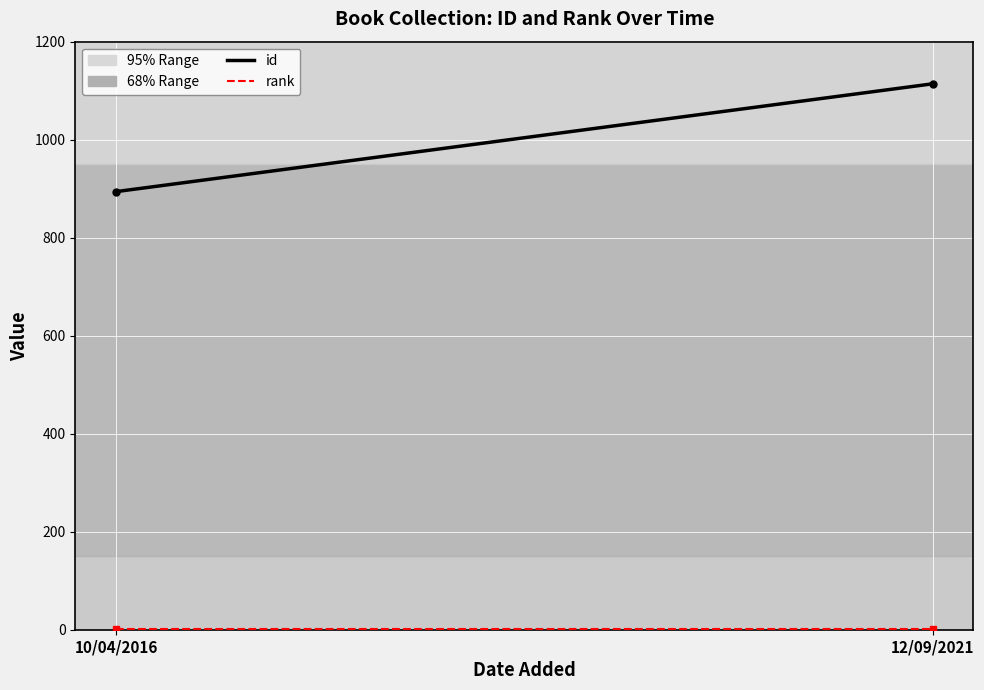

How many lines are shown in the chart?

2